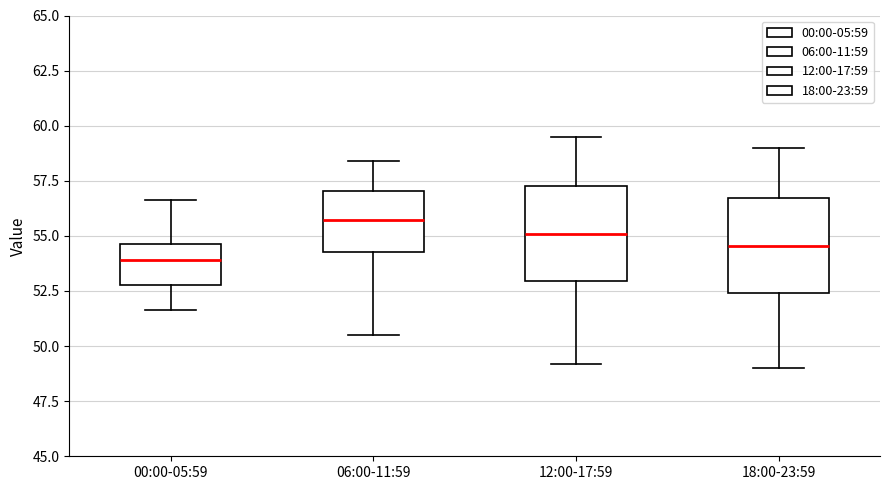

Where does the median line of the box for 06:00-11:59 sit on the y-axis? The values are not printed on the chart, so give them approximately, as read against the axis.

55.5